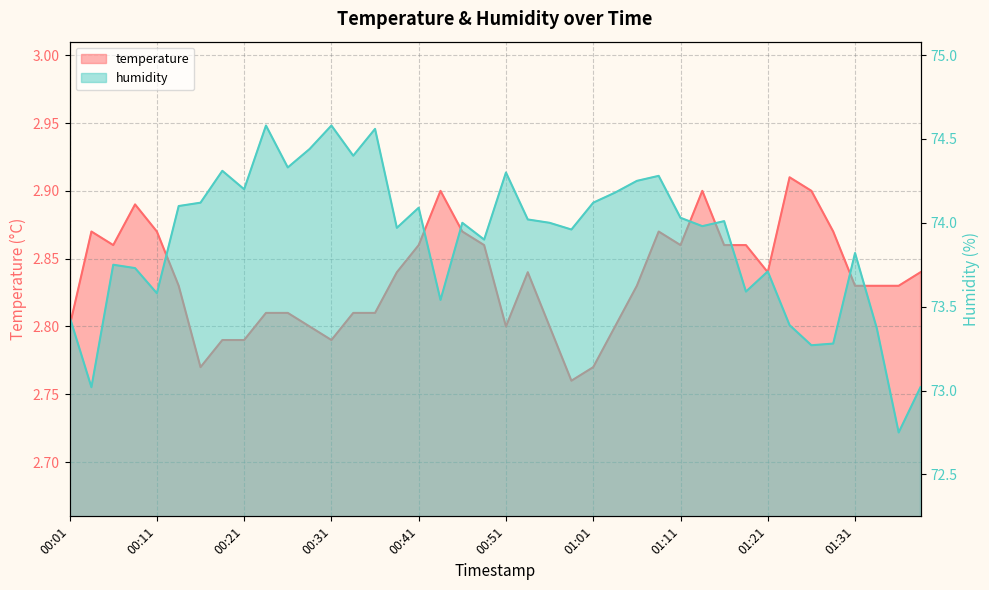

What is the label of the 16th point from the right?

01:01